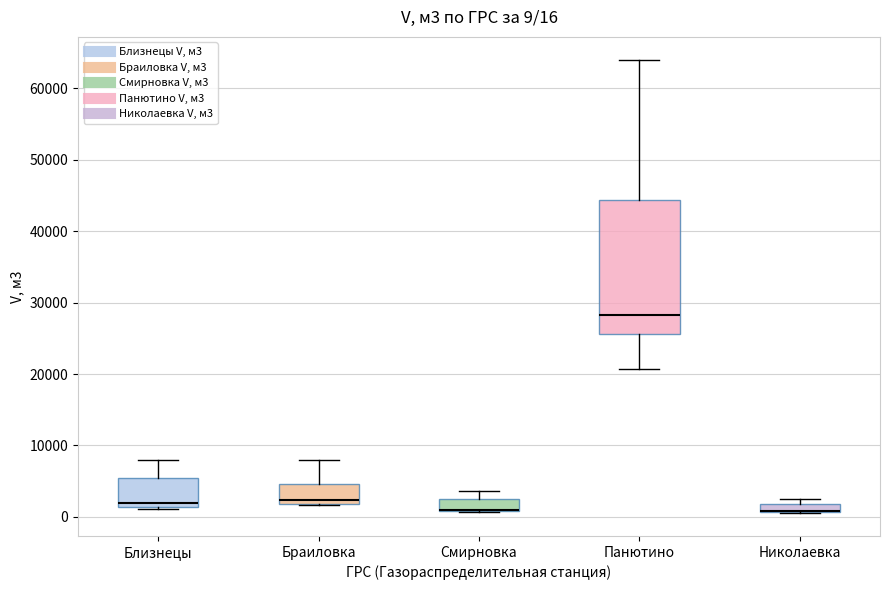

Comparing the boxes themselves (not the whiskers), which one is the tallest?

Панютино